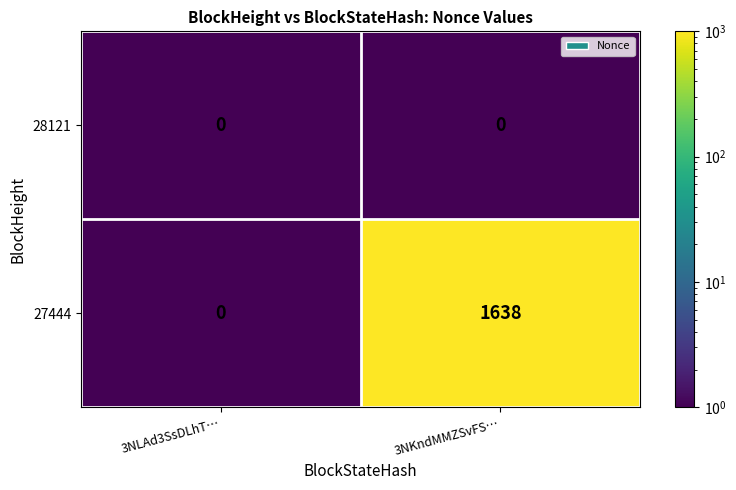

The value of 27444 at 3NLAd3SsDLhT… is 512. True or false?

False